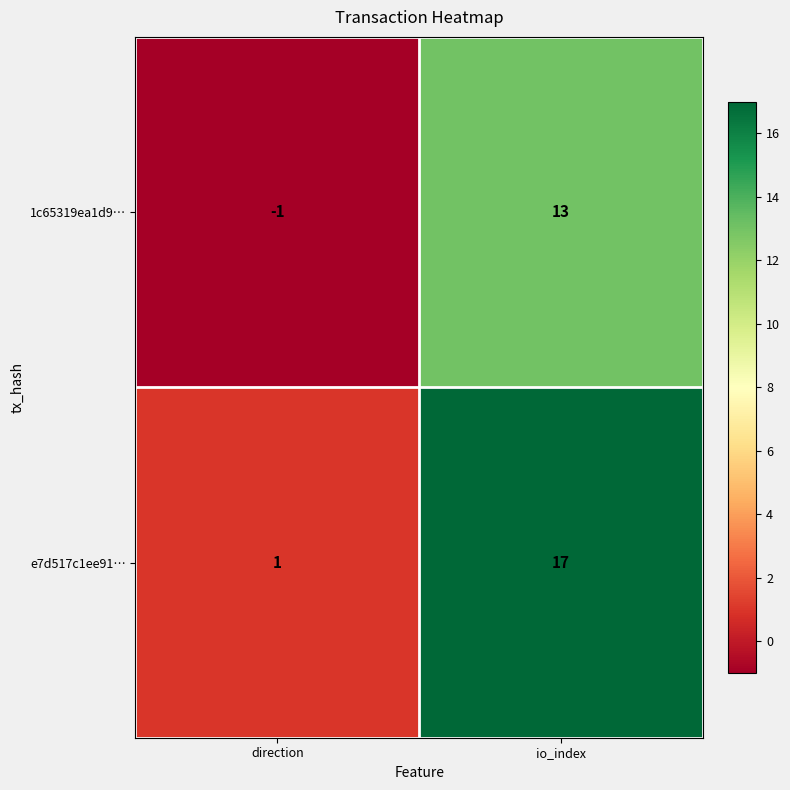

Which series has the largest total across all categories?

e7d517c1ee91…